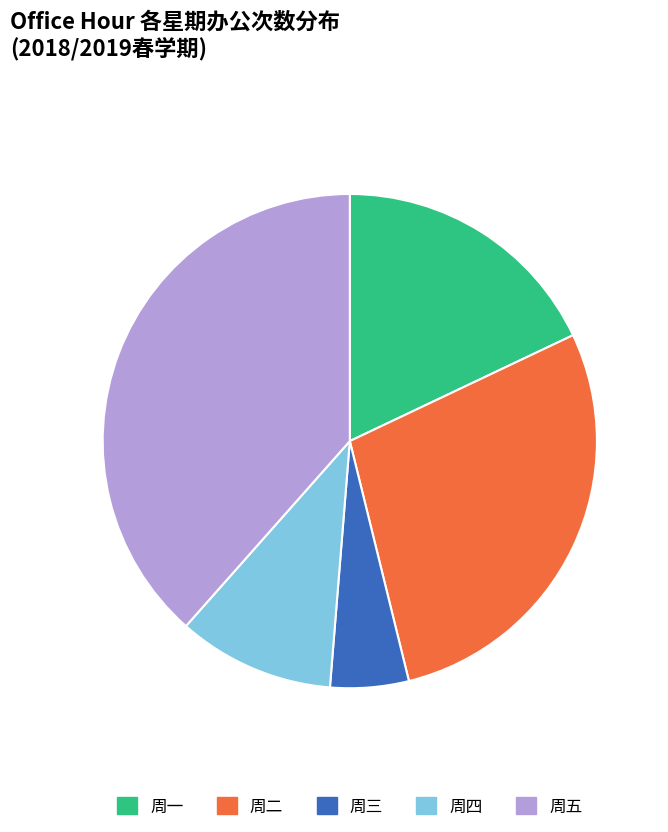

Is the sum of 周一 and 周四 greater than half?

No